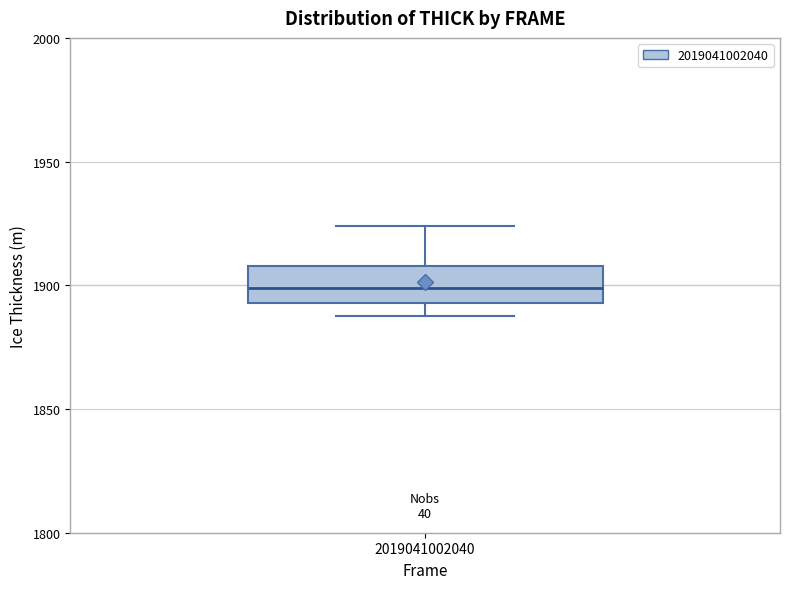

Read this box plot against the y-axis: the position of the median line, the range covered by the box, and the ends of both whiskers. The values are not printed on the chart, so give them approximately, as read against the axis.

median 1900, box 1895 to 1910, whiskers 1890 to 1925